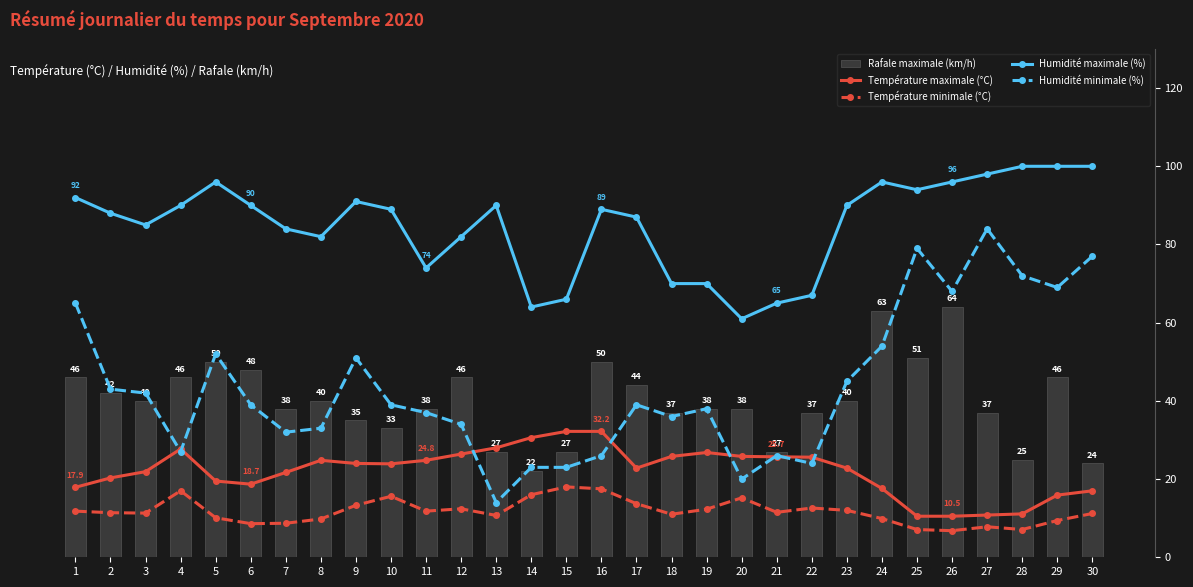

Is it true that Température maximale (°C) equals 36.8 at 20?

False